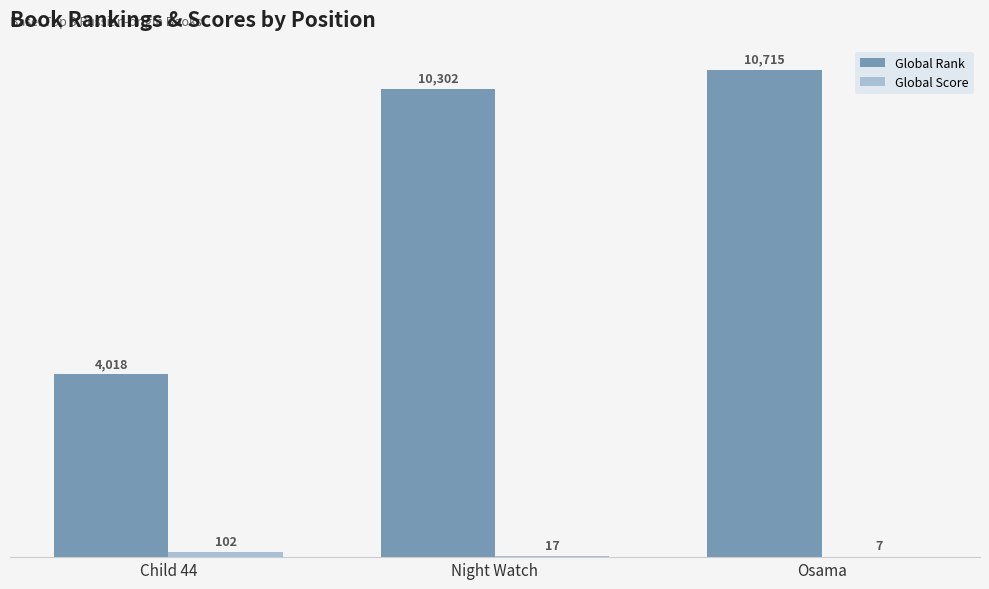

Which series has the largest total across all categories?

Global Rank